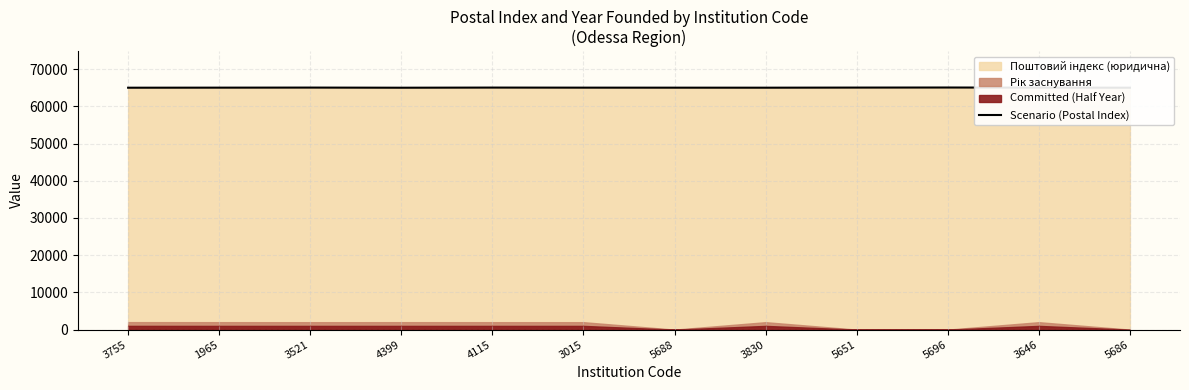

Where is the first local minimum?

4399